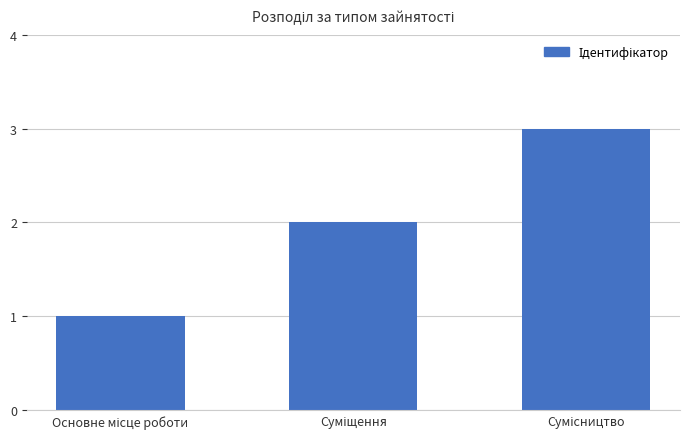

What is the sum of all values?

6